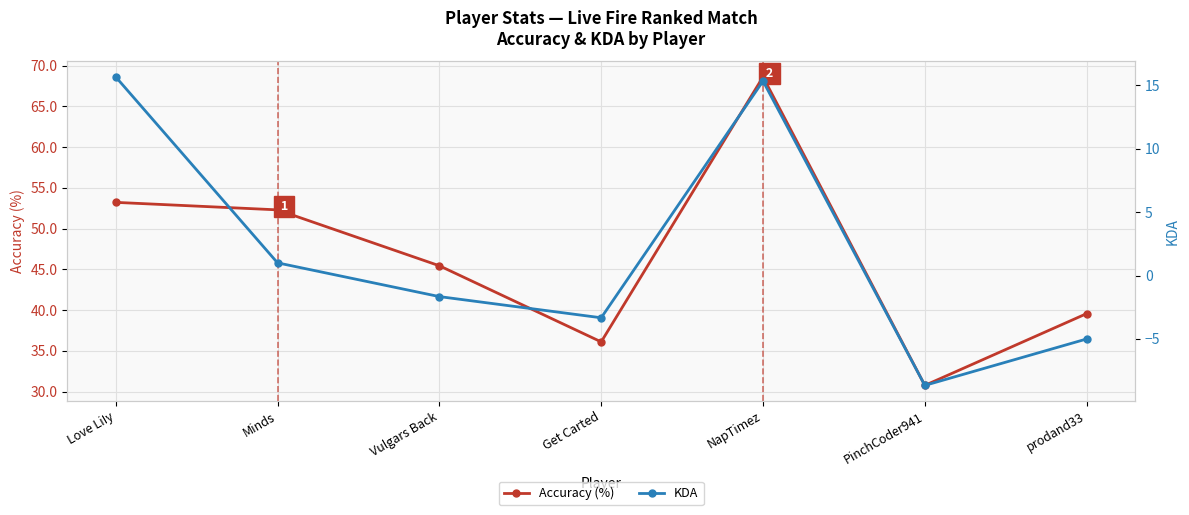

True or false: Accuracy (%) and KDA intersect in this chart.

False